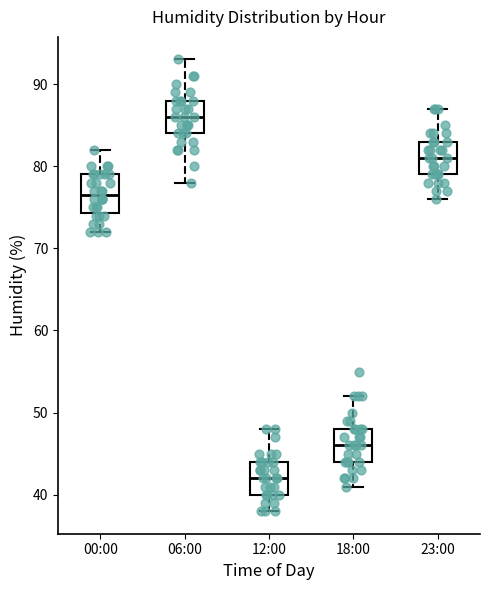

Where is the upper edge of the box for 00:00 on the y-axis? The values are not printed on the chart, so give them approximately, as read against the axis.

79